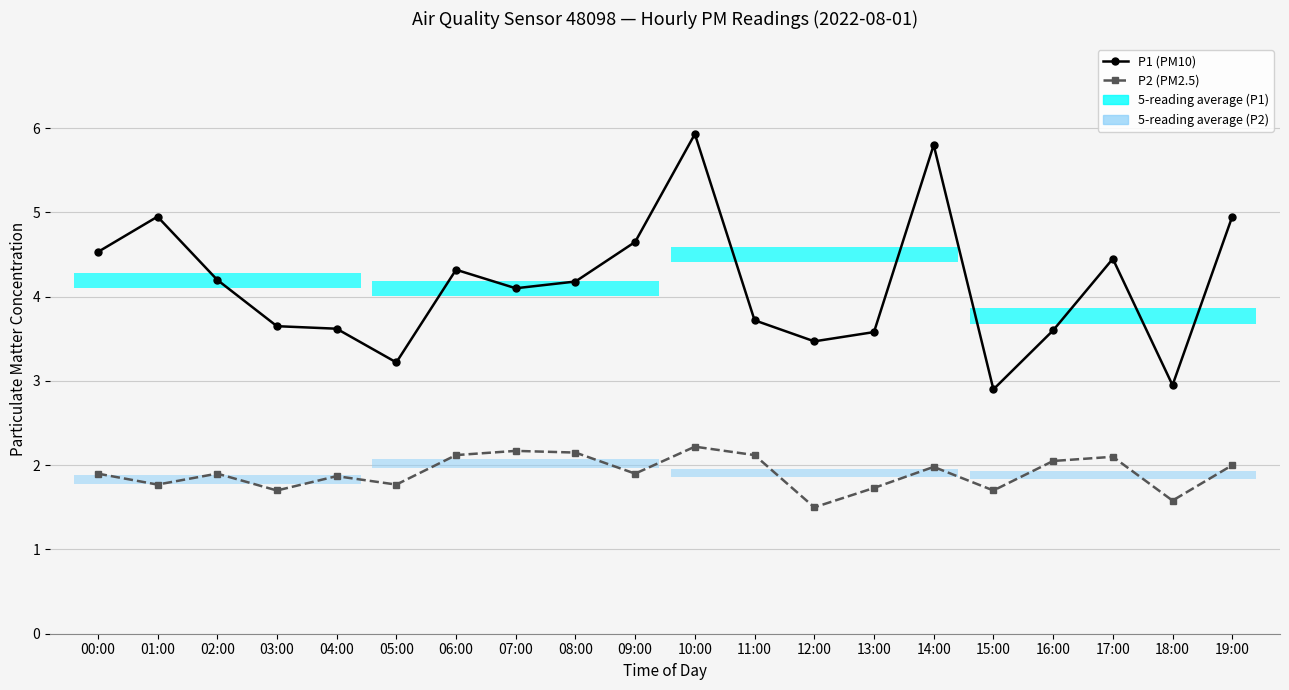

How many groups of bars are there?

20